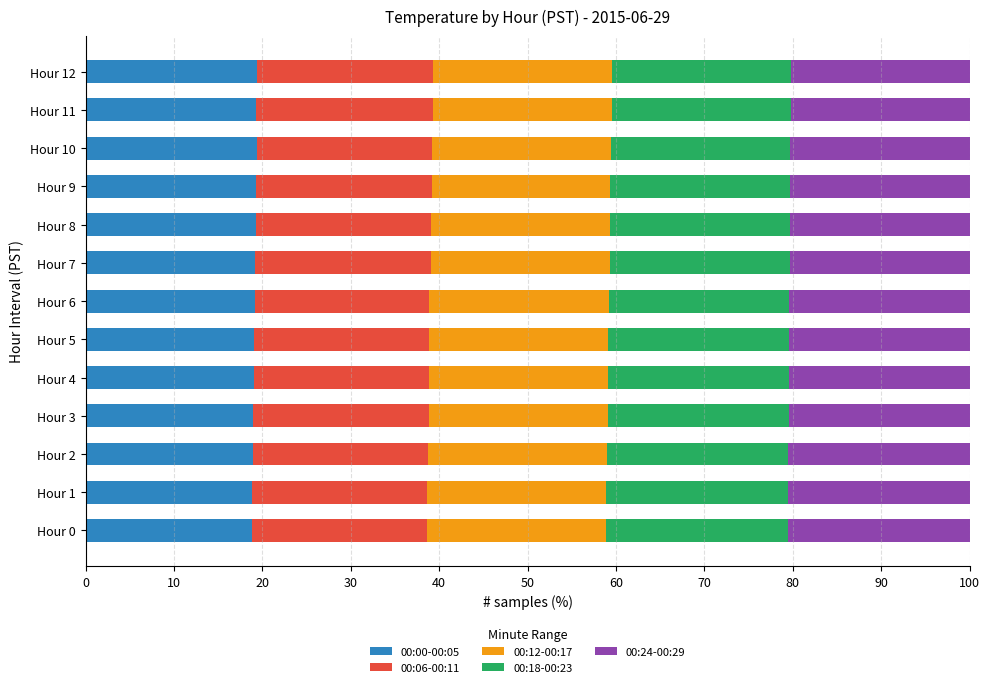

What is the total value across all series at Hour 0?

100.0